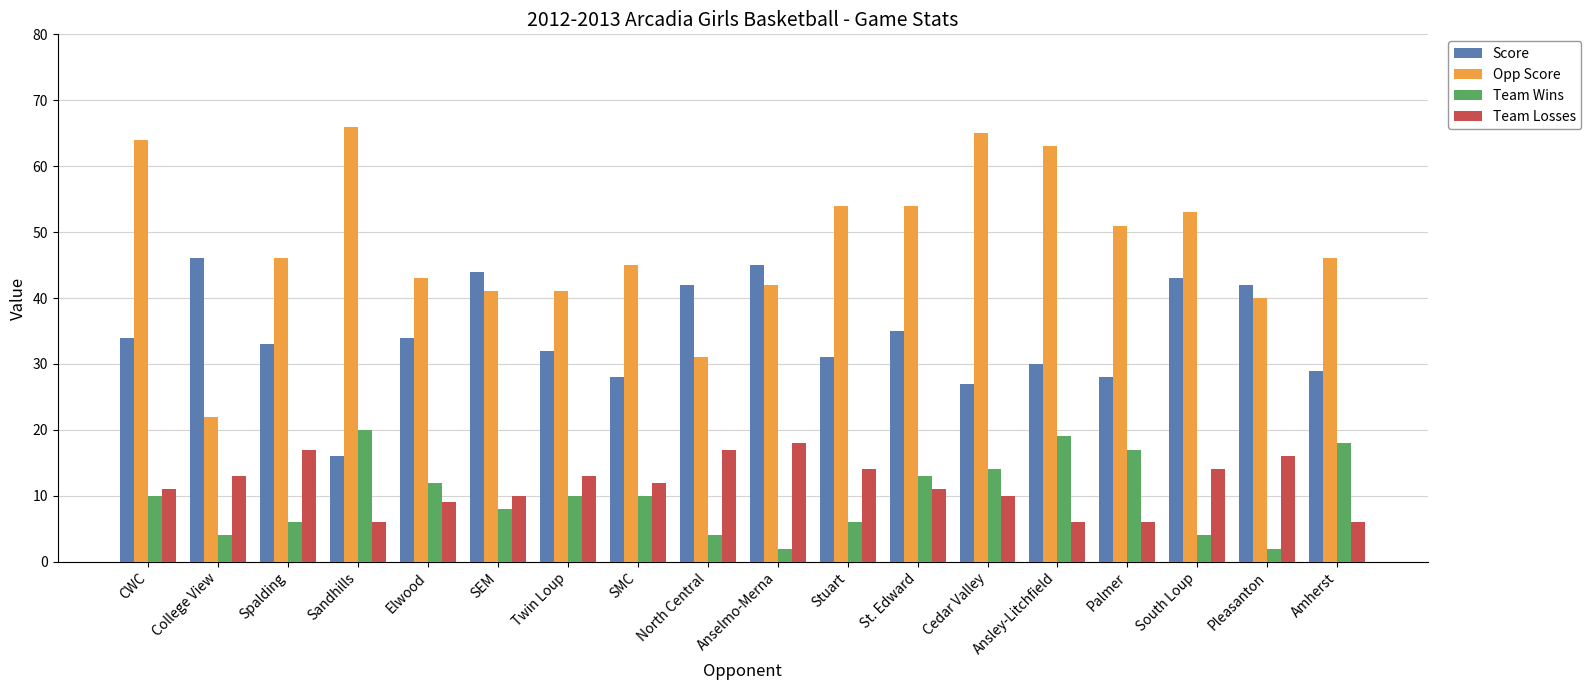

How many groups of bars are there?

18